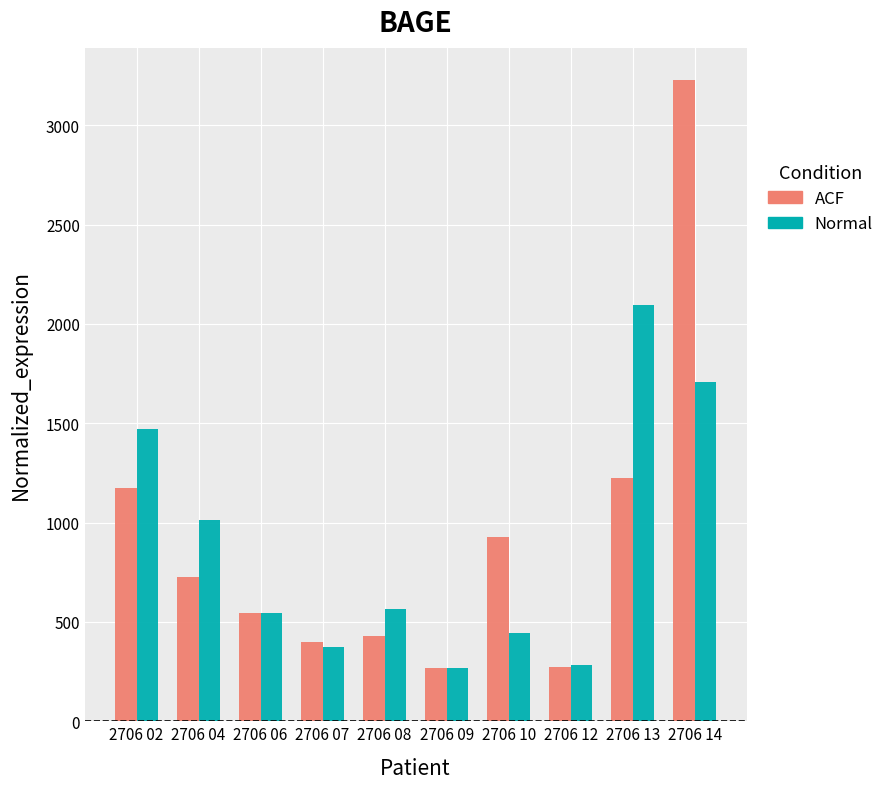

Which series has the widest spread of values?

ACF